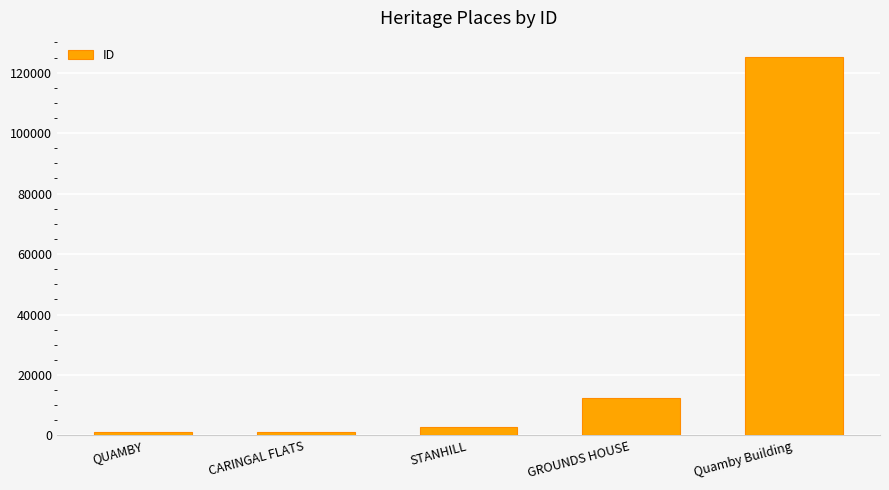

What is the change in value from CARINGAL FLATS to STANHILL?

+1666